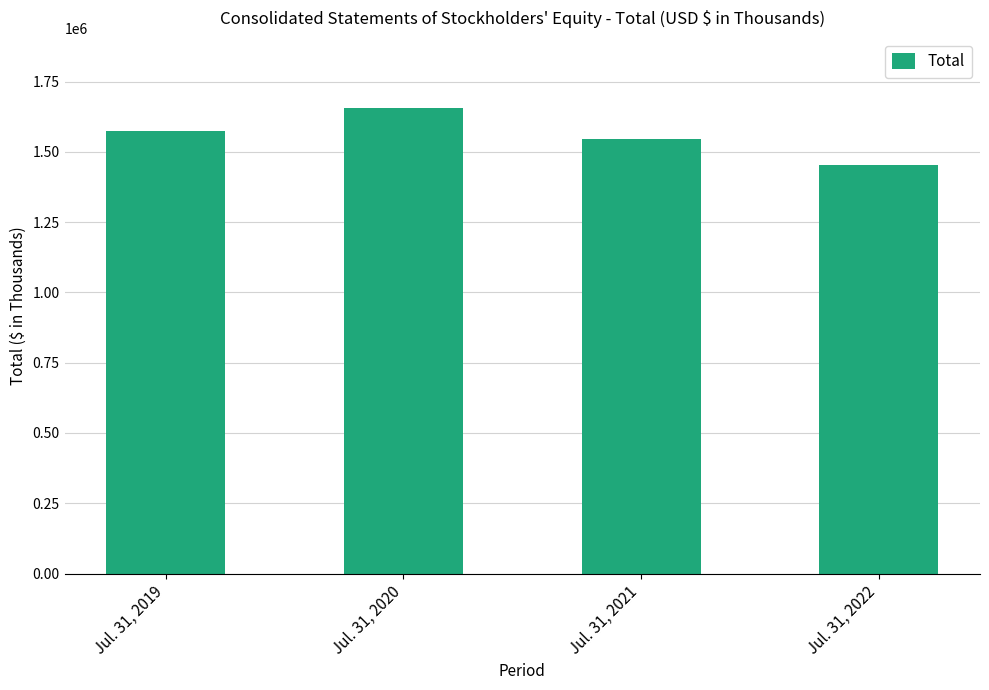

True or false: the data shows 1451657 at Jul. 31, 2022.

True